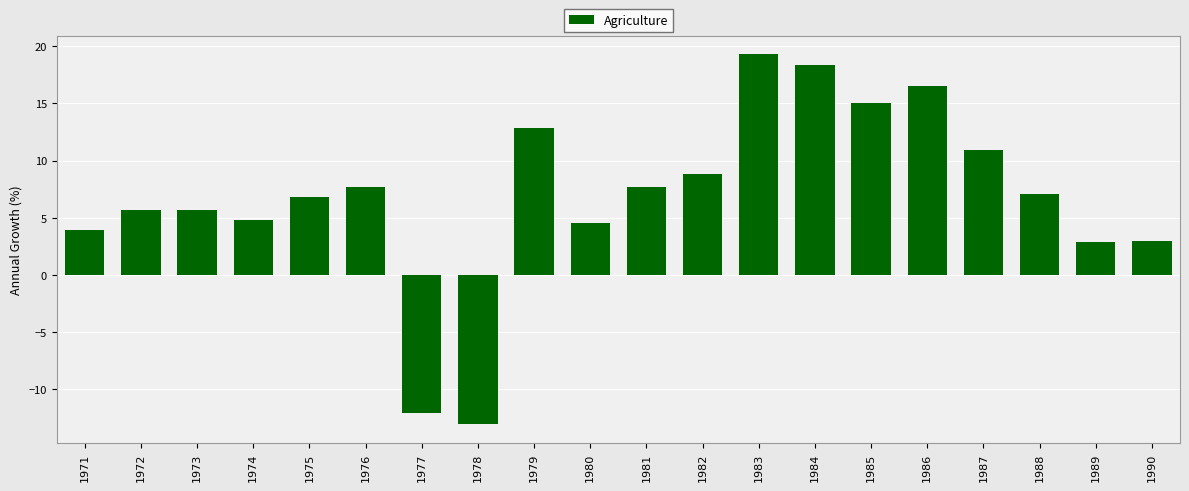

What value does the data have at 1985?

15.0